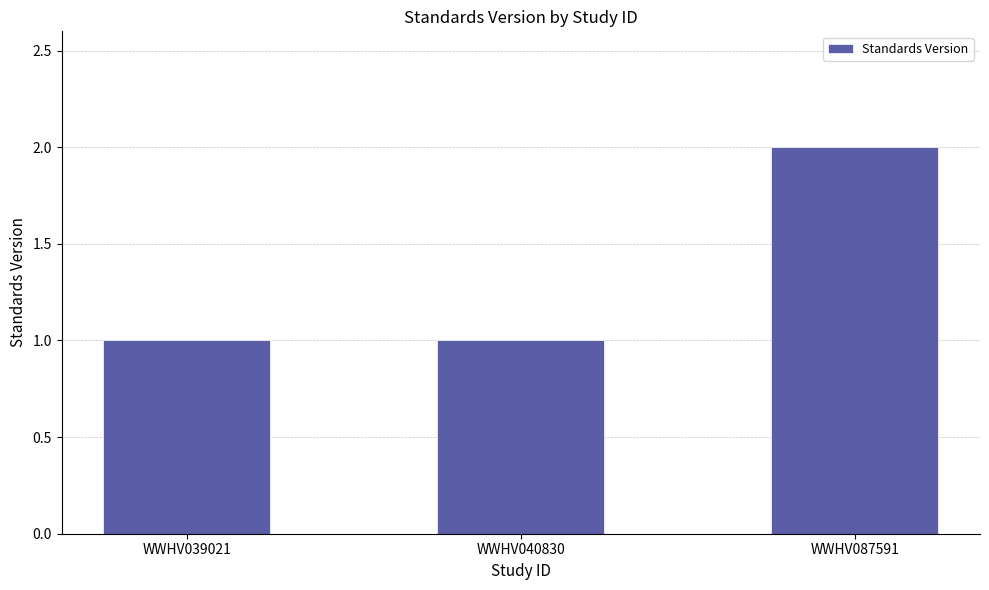

Between WWHV040830 and WWHV087591, which is larger?

WWHV087591